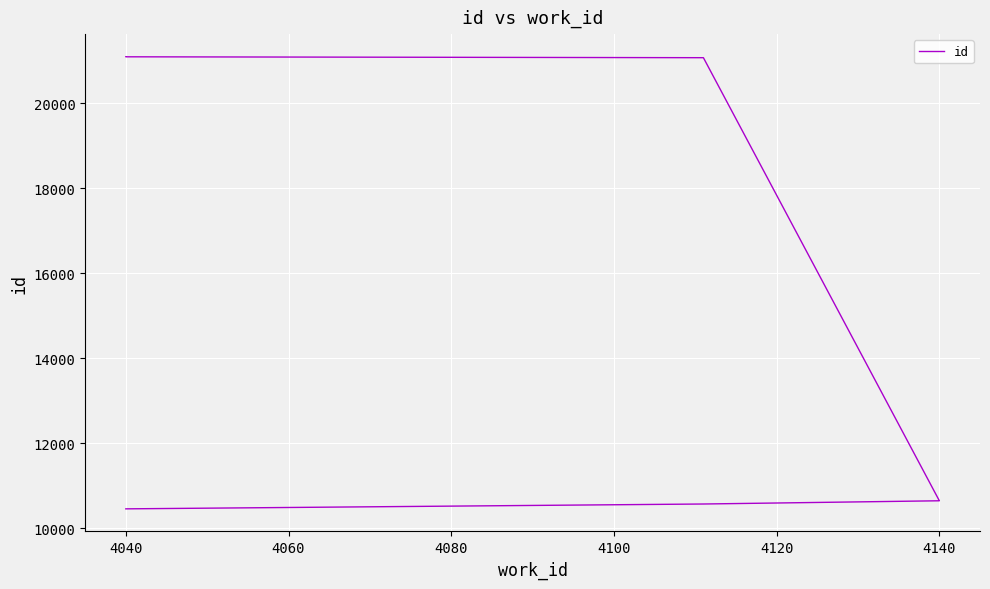

Reading left to right, what are all the values shown in this chart?

10461	10575	10651	10652	21075	21096	21097	21098